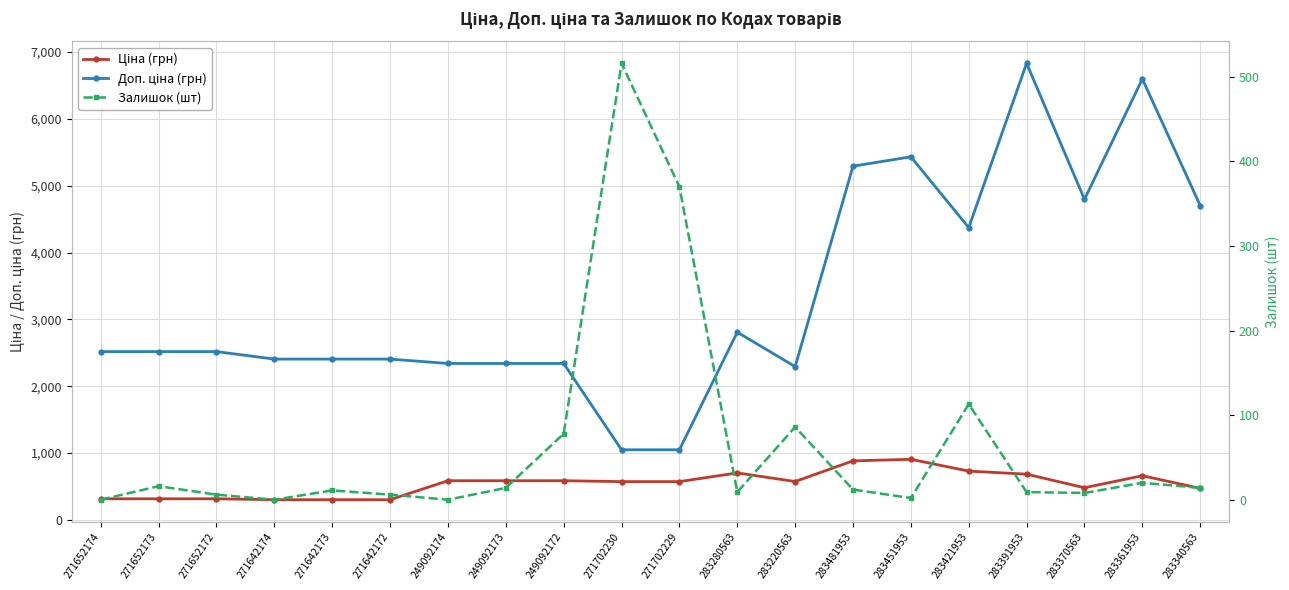

What are all the series names shown in the legend?

Ціна (грн), Доп. ціна (грн), Залишок (шт)